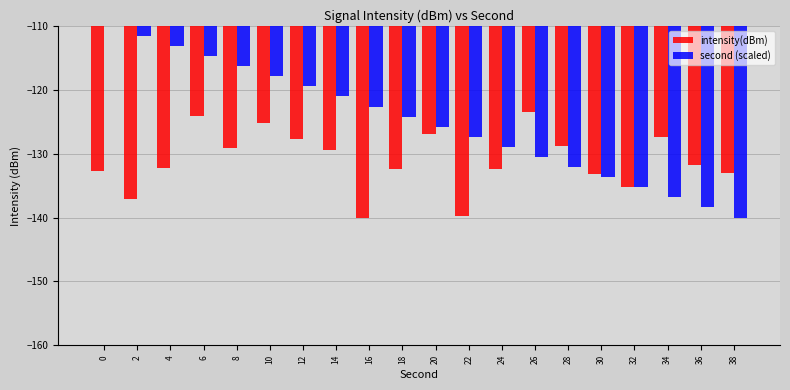

What is the maximum value shown in the chart?

-110.0